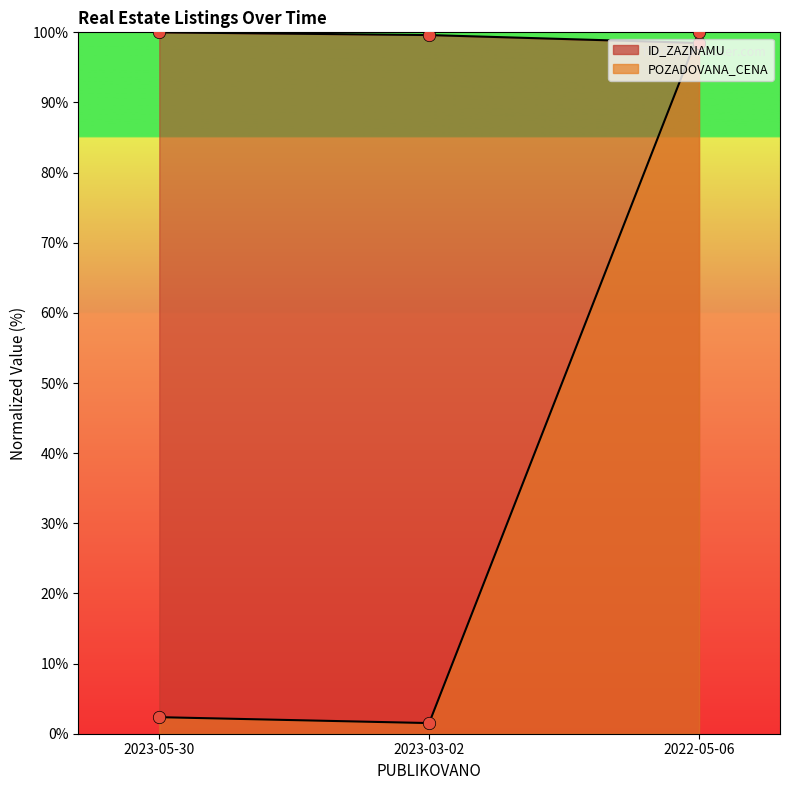

Is the value of POZADOVANA_CENA at 2023-03-02 greater than the value of ID_ZAZNAMU at 2023-03-02?

No